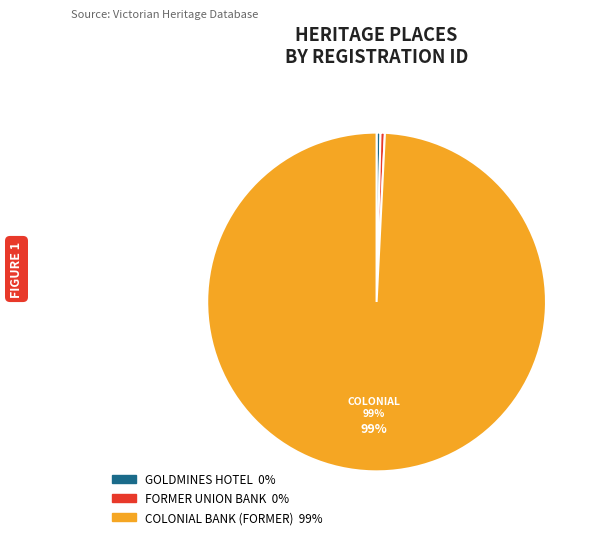

Which has a higher value, FORMER UNION BANK or COLONIAL BANK (FORMER)?

COLONIAL BANK (FORMER)